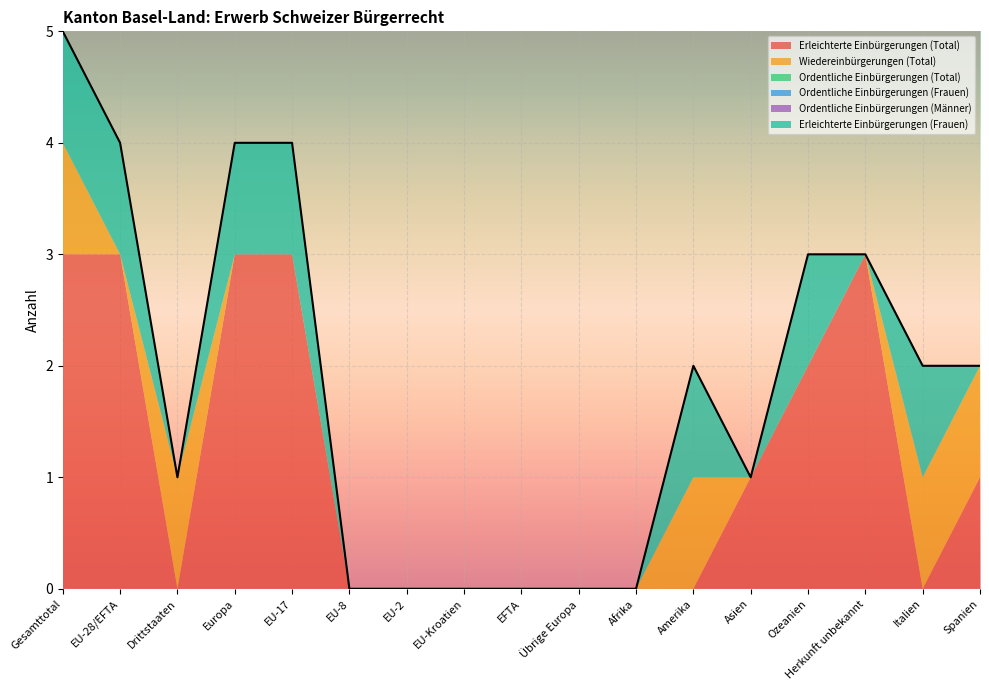

The value of Erleichterte Einbürgerungen (Frauen) at Italien is 1. True or false?

True